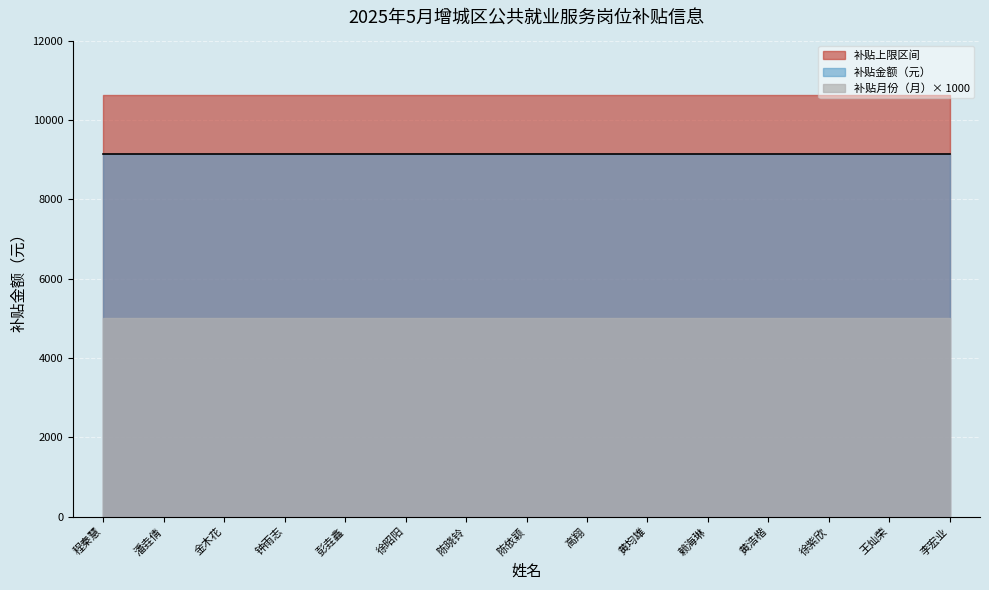

The 补贴月份（月） series shows 7.0 at 徐紫欣. True or false?

False